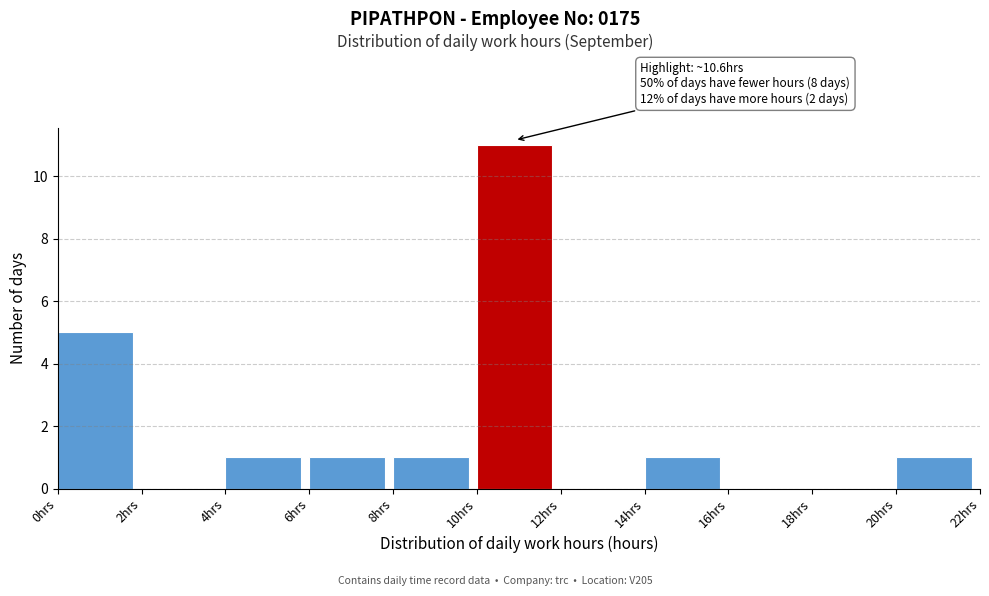

Over which range of the x-axis is the bar tallest?

10 to 12